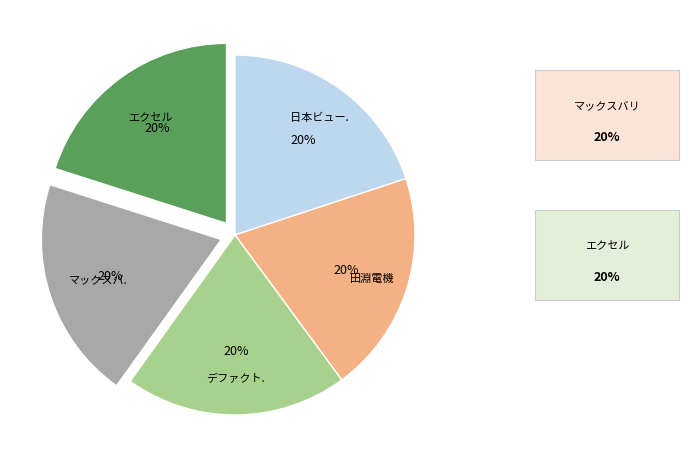

Is there any slice that represents more than half of the pie?

No